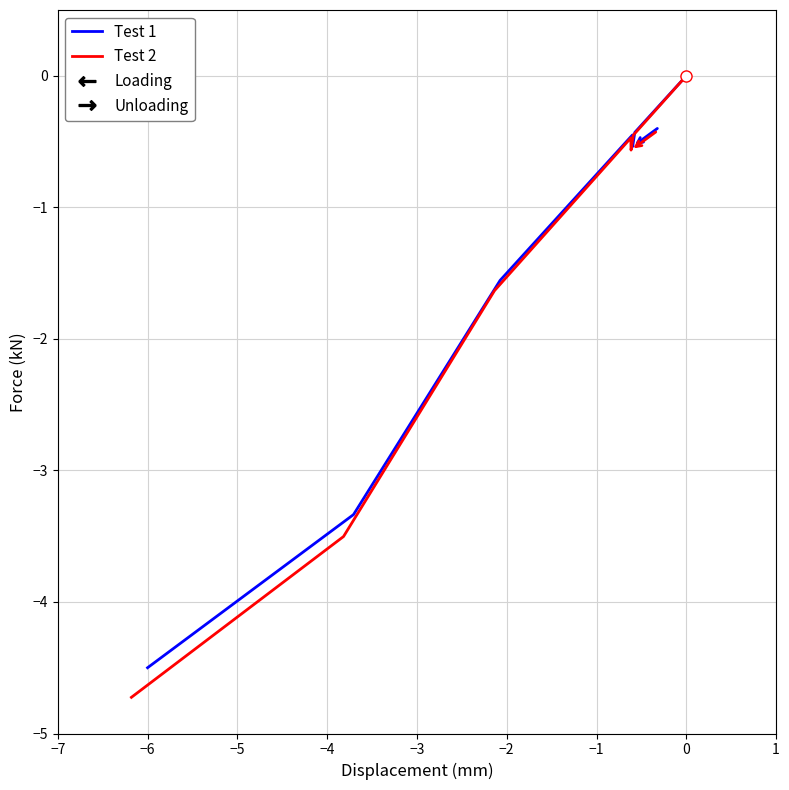

How many interior local valleys does the Test 2 series have?

1